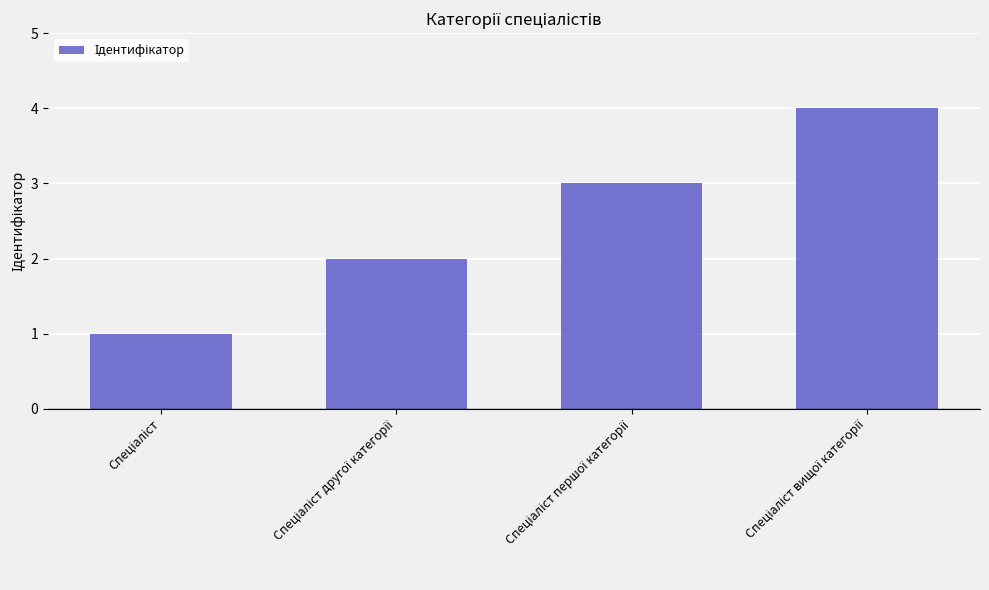

What is the maximum value shown in the chart?

4